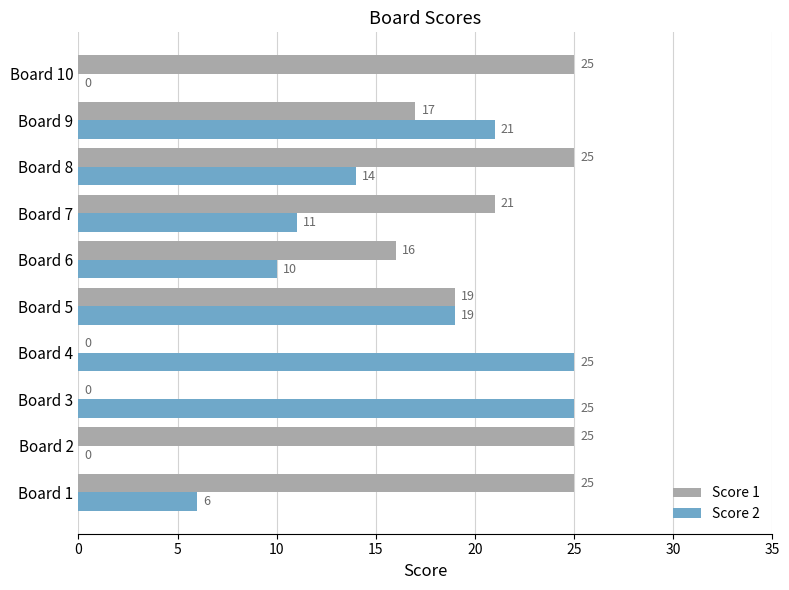

The Score 1 series shows 0 at Board 4. True or false?

True